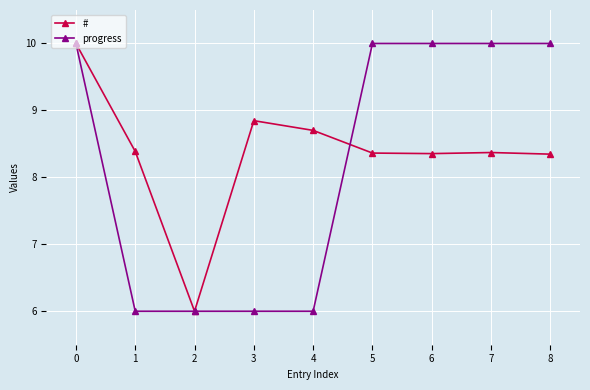

Read the progress value at 2.

6.0